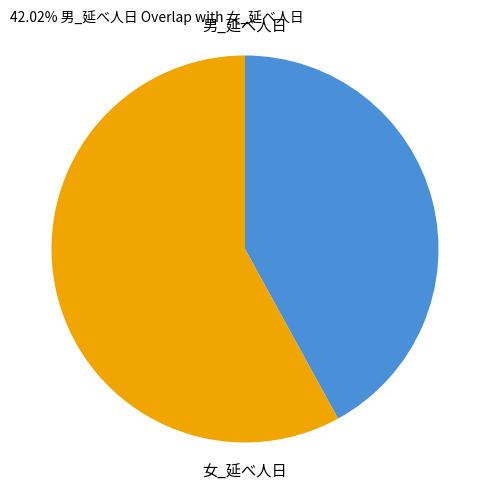

The 男_延べ人日 slice represents 42% of the pie. True or false?

True